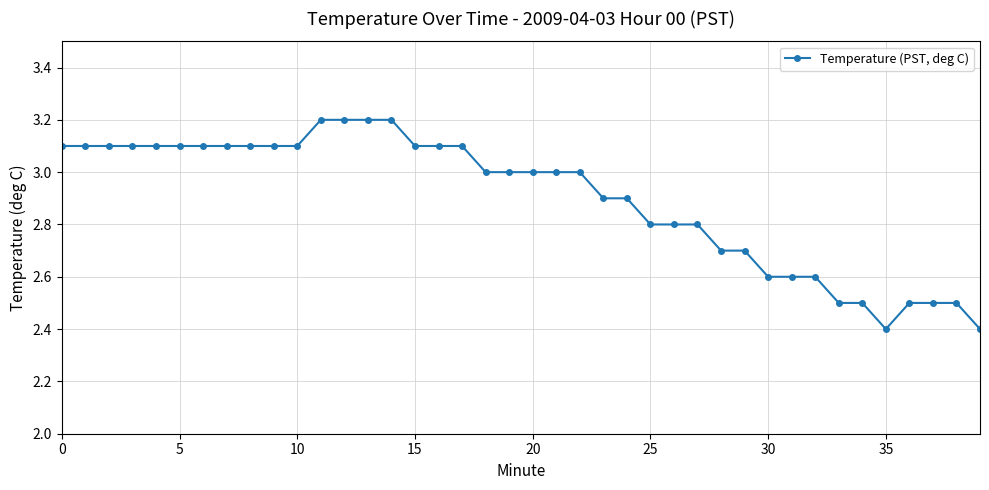

What is the sum of all values?

115.9